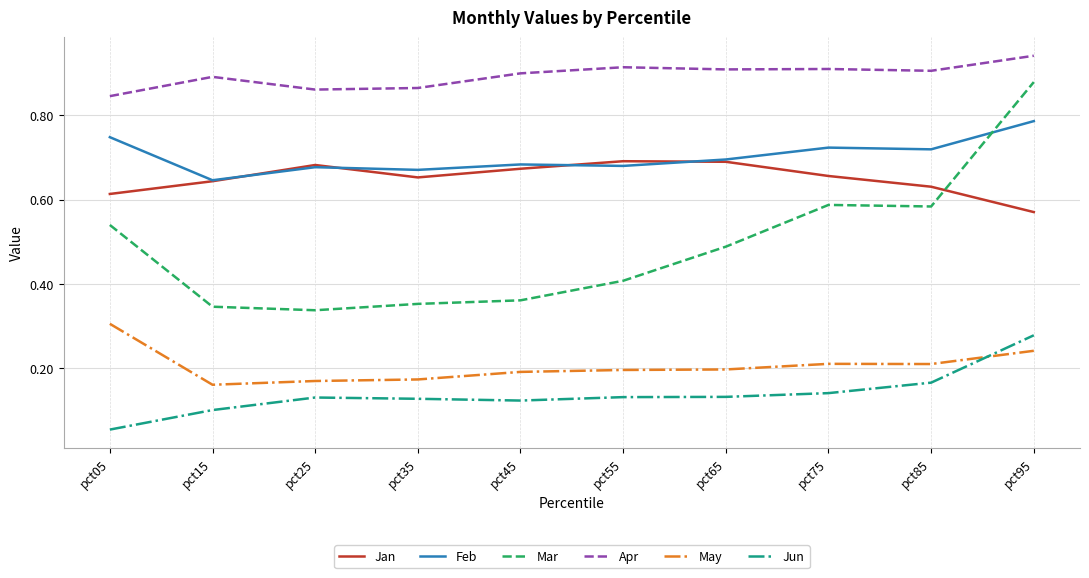

Which series has the widest spread of values?

Mar